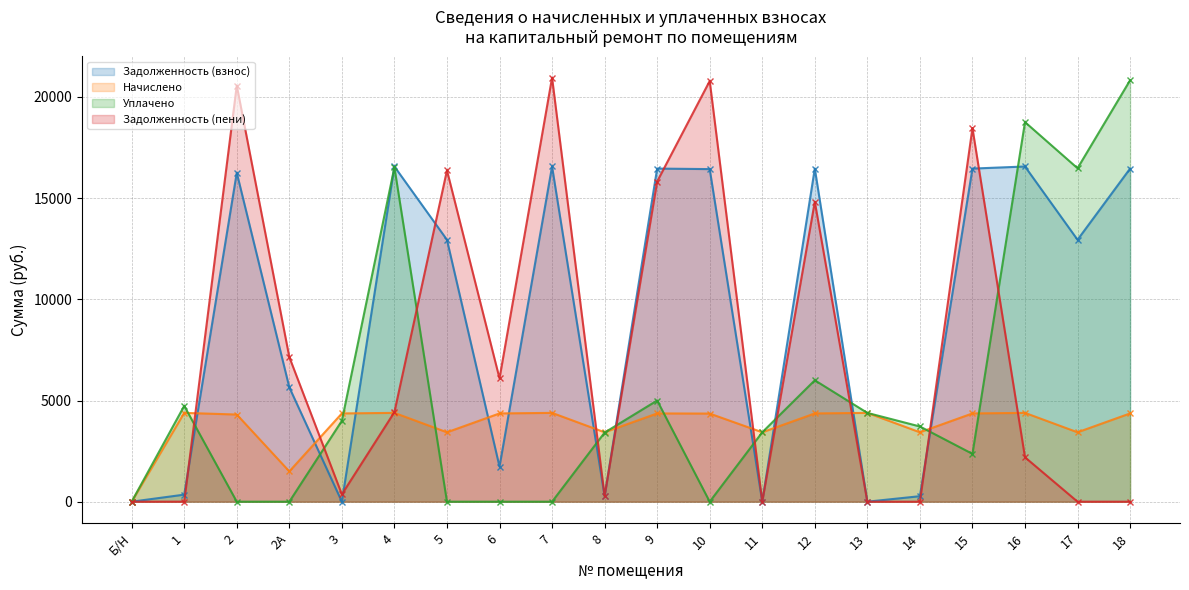

Between 3 and 11, which series saw the biggest shift?

Начислено